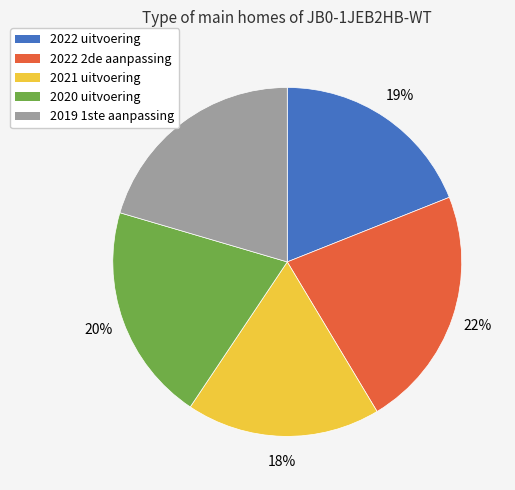

Which slice is the largest?

2022 2de aanpassing